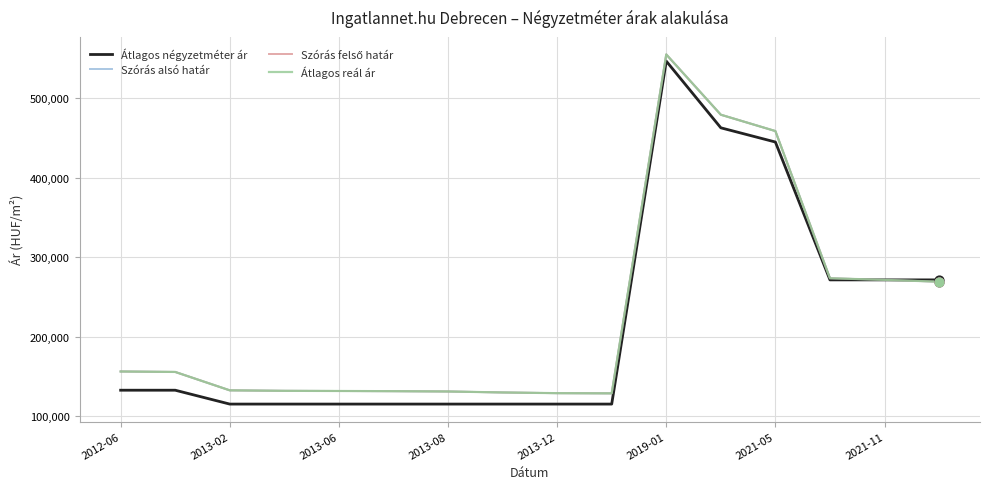

Is this an area chart (filled region under the line)?

No